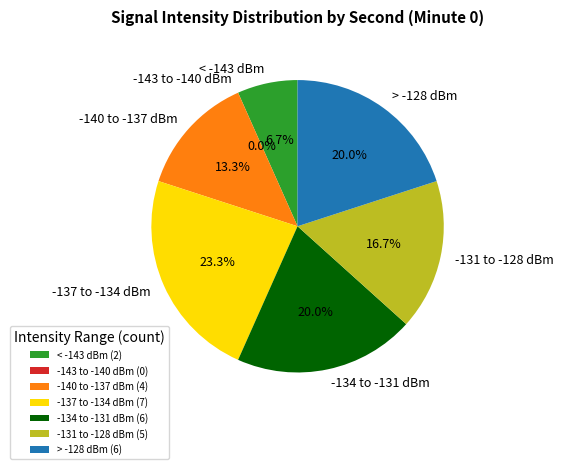

Is there a majority slice in this chart?

No